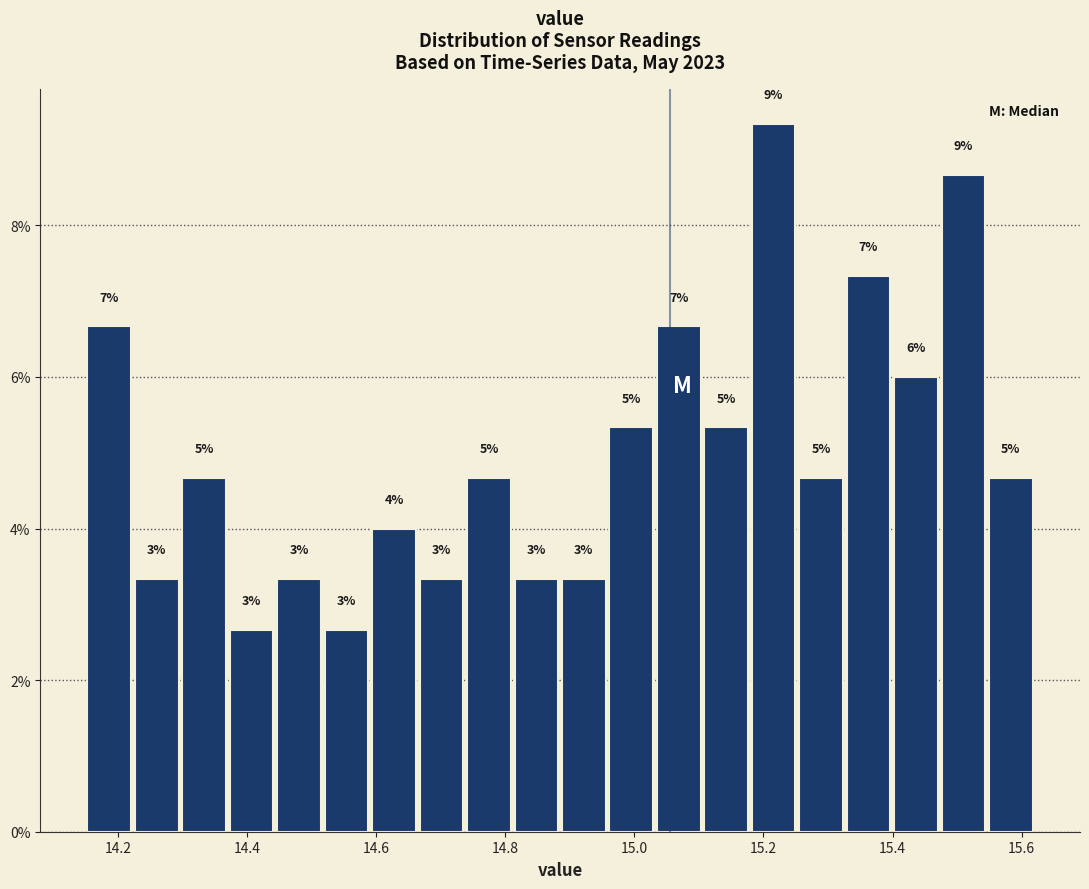

Around what value on the x-axis is the tallest bar? Give the approximate position of its centre, as read against the axis.

15.22